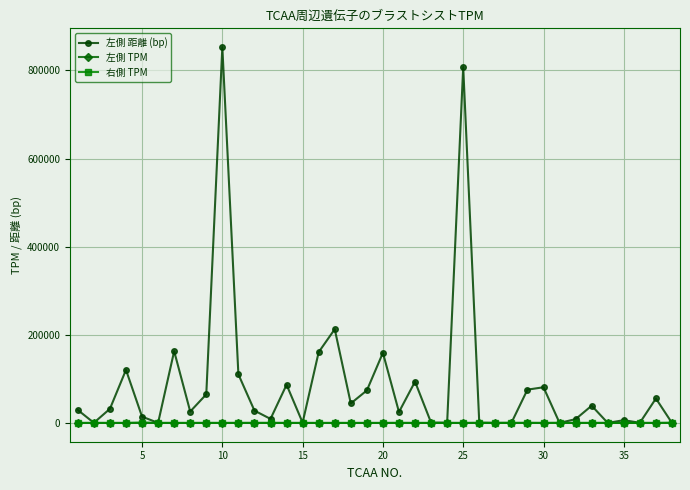

At how many categories does at least one series exceed 471447?

2